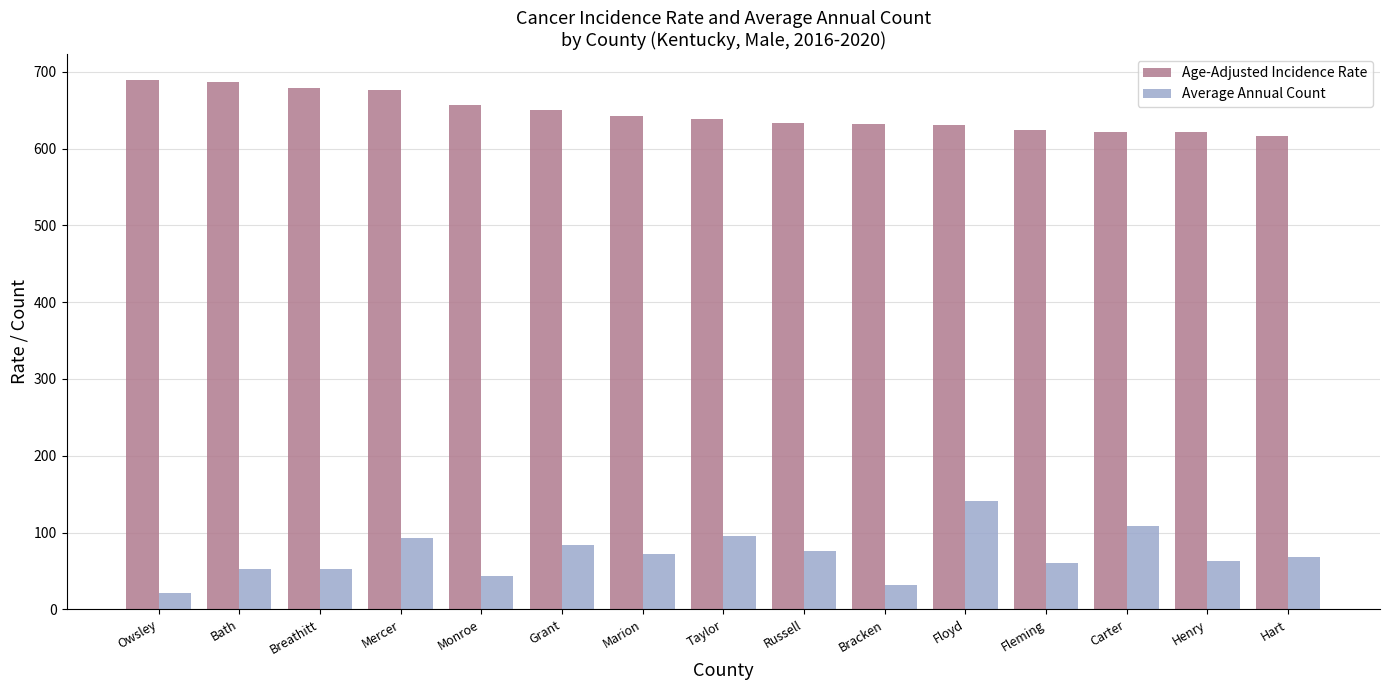

What is the lowest value of the Age-Adjusted Incidence Rate series?

616.0